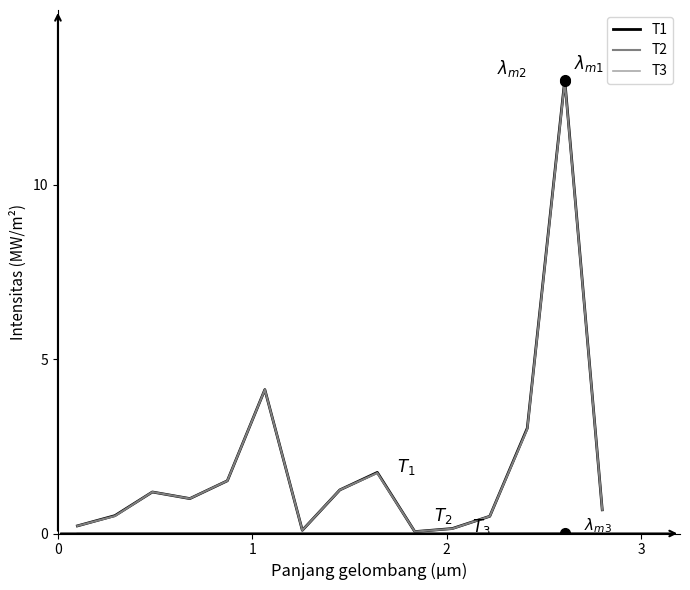

Which series has the widest spread of values?

T1